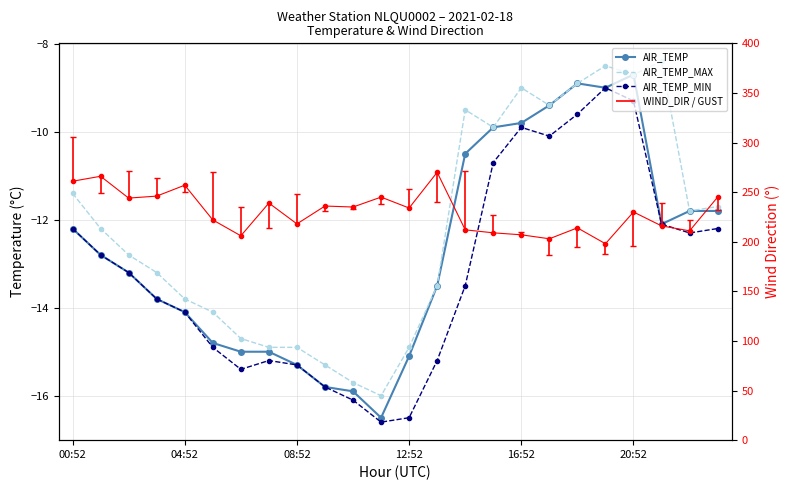

What is the label of the 11th point from the left?

10